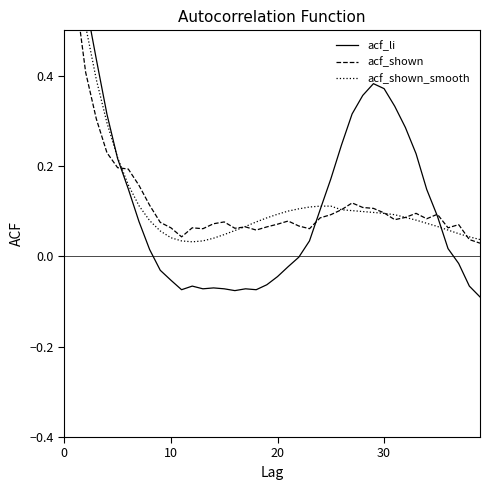

Which has a higher value, 33 or 25?

33